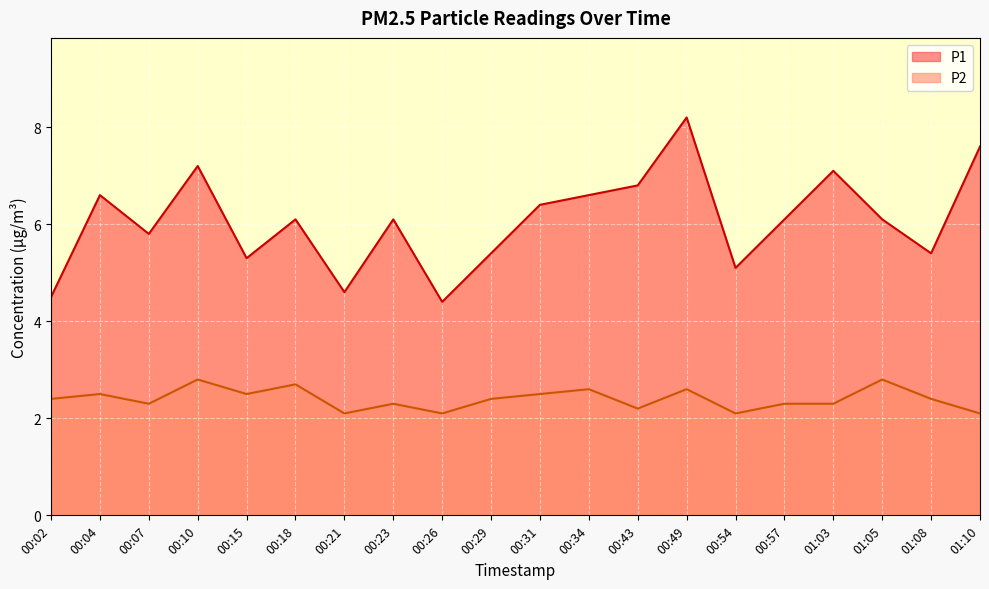

What is the sum of the P2 values at 00:49 and 00:57?

4.9